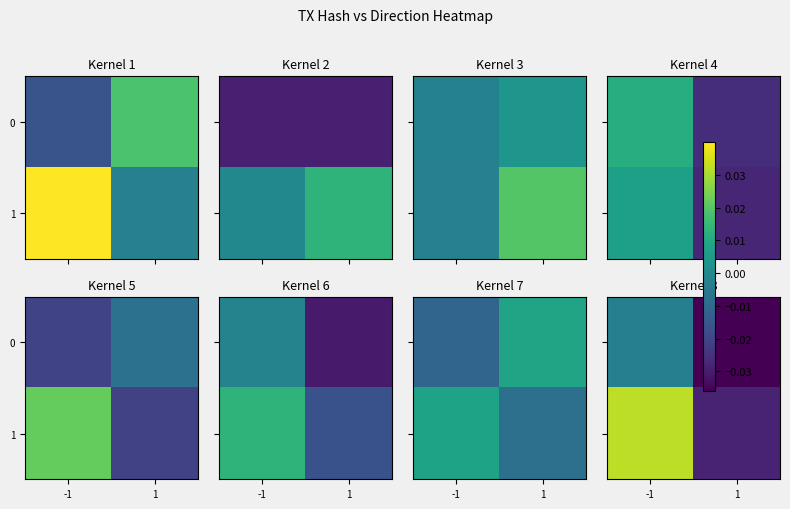

The 0 series shows -0.0 at -1. True or false?

False